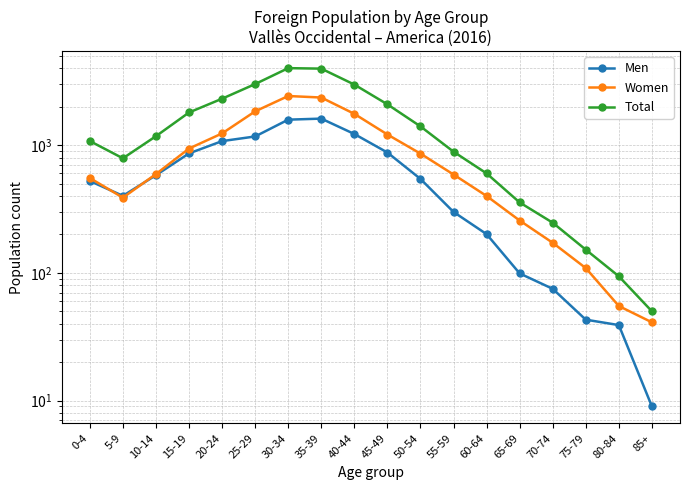

Which series has the largest total across all categories?

Total